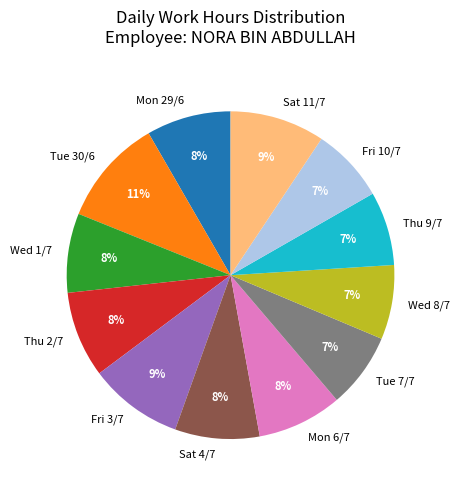

Does Sat 4/7 represent more than half of the total?

No